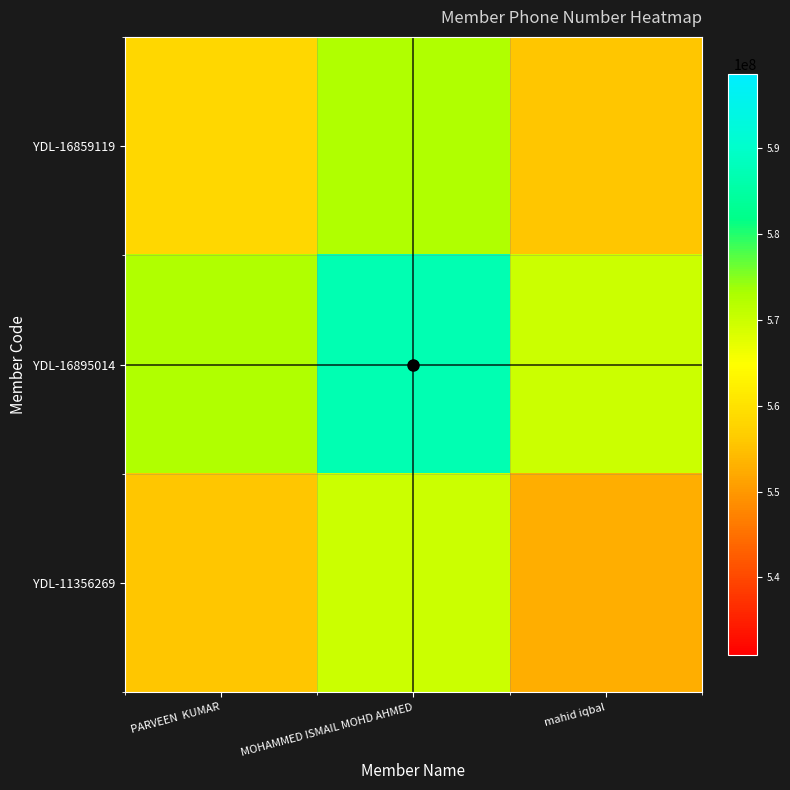

List the series in order of their peak value, lowest first.

YDL-11356269, YDL-16859119, YDL-16895014